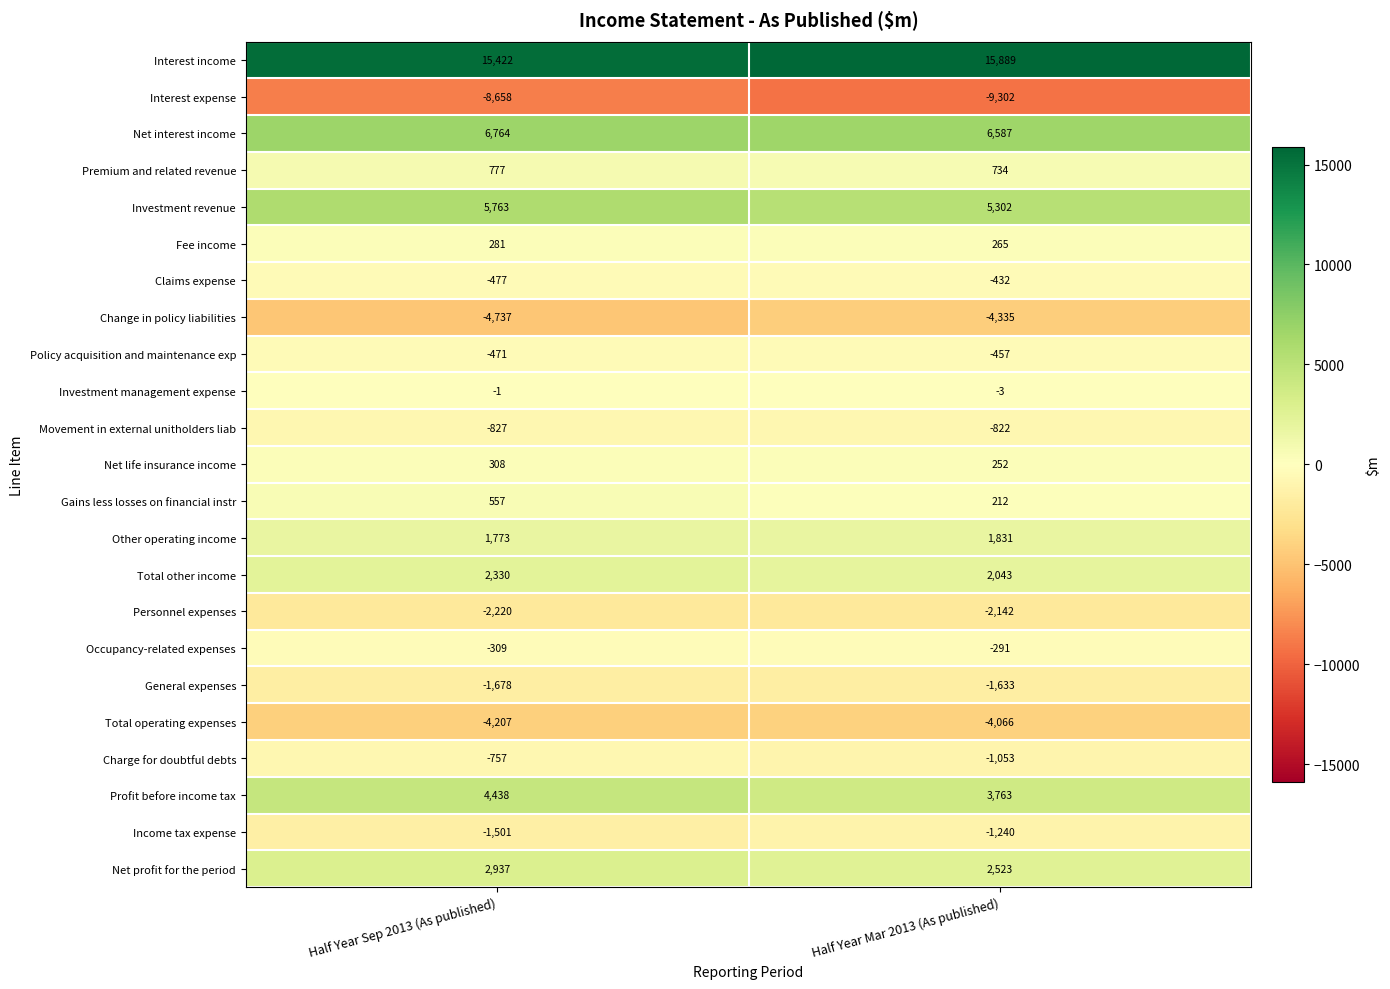

List the series in order of their peak value, lowest first.

Interest expense, Change in policy liabilities, Total operating expenses, Personnel expenses, General expenses, Income tax expense, Movement in external unitholders liab, Charge for doubtful debts, Policy acquisition and maintenance exp, Claims expense, Occupancy-related expenses, Investment management expense, Fee income, Net life insurance income, Gains less losses on financial instr, Premium and related revenue, Other operating income, Total other income, Net profit for the period, Profit before income tax, Investment revenue, Net interest income, Interest income